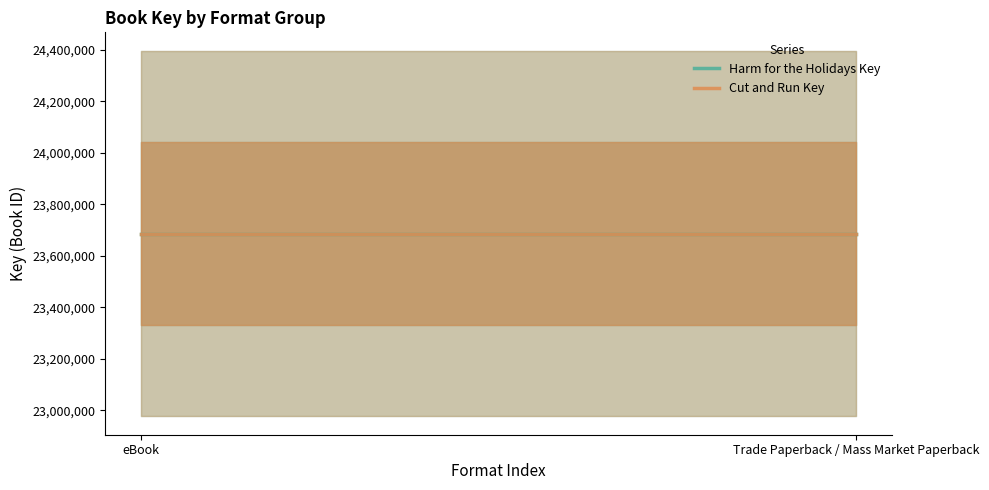

What is the label of the 1st point from the right?

Trade Paperback / Mass Market Paperback